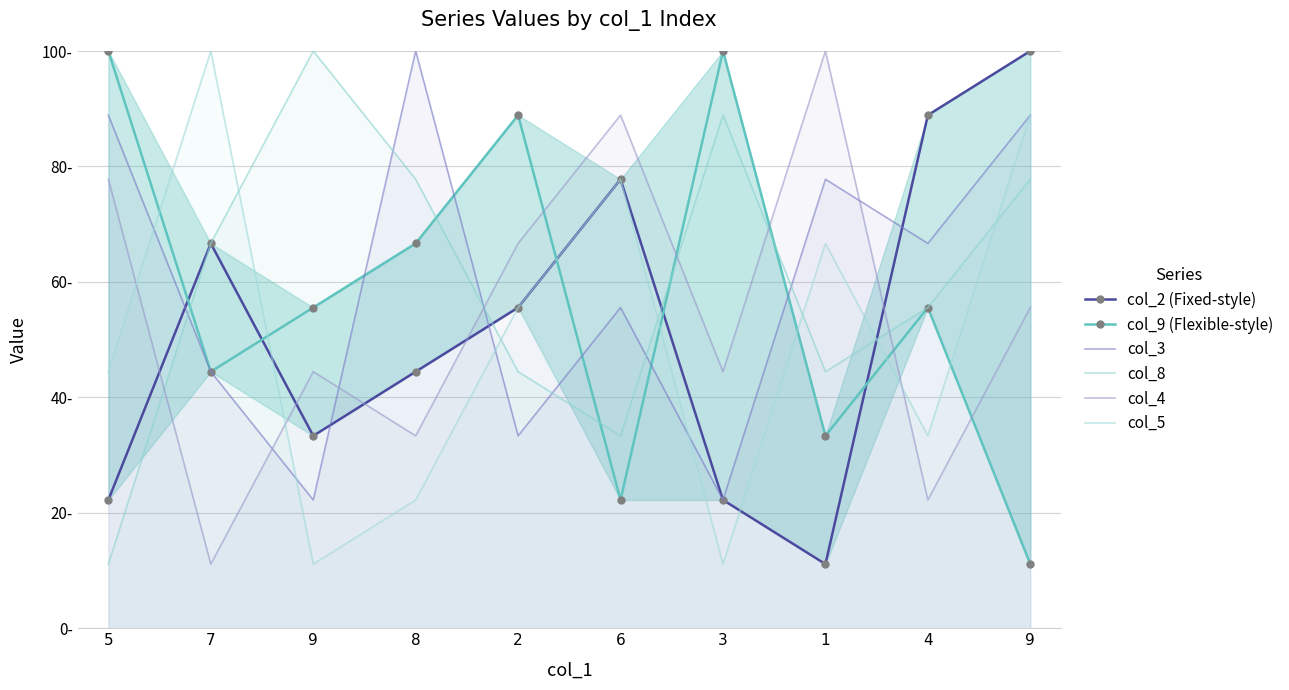

Is the value of col_3 at 2 greater than the value of col_2 (Fixed-style) at 5?

Yes